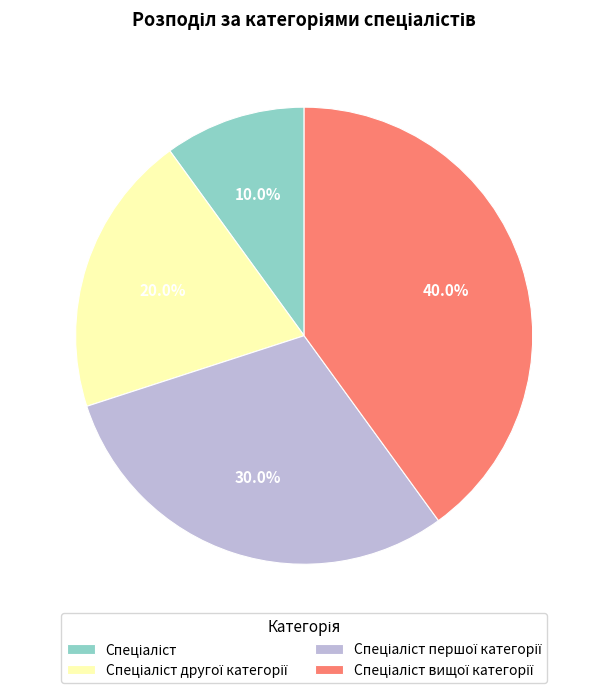

Is there a majority slice in this chart?

No